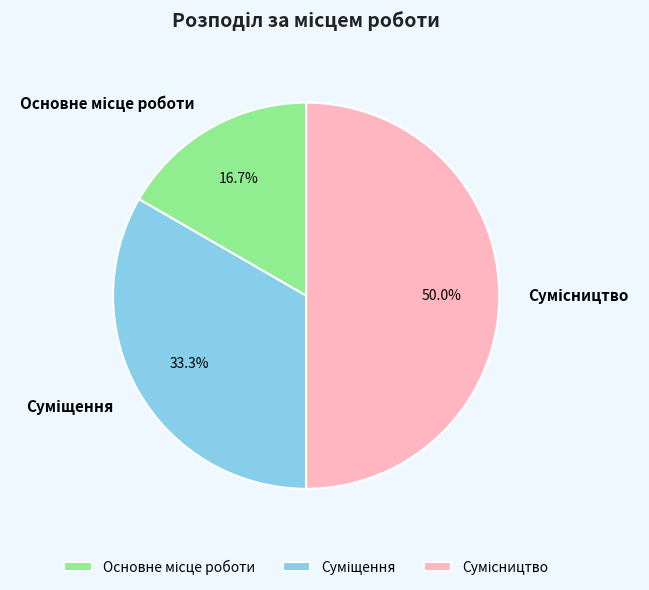

How many segments does this pie chart have?

3